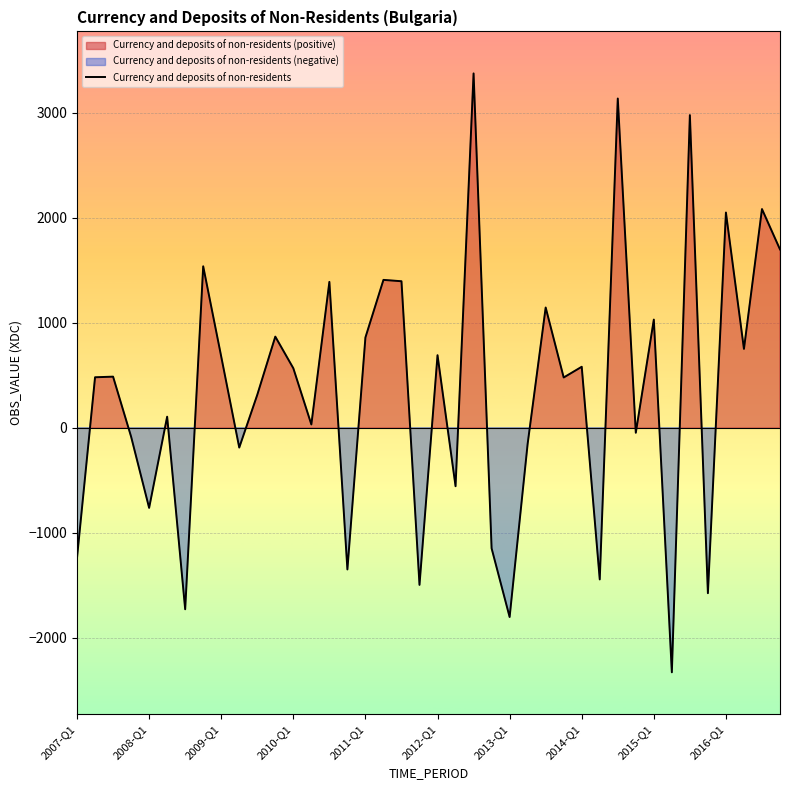

The value of Currency and deposits of non-residents at 2007-Q1 is -387. True or false?

False